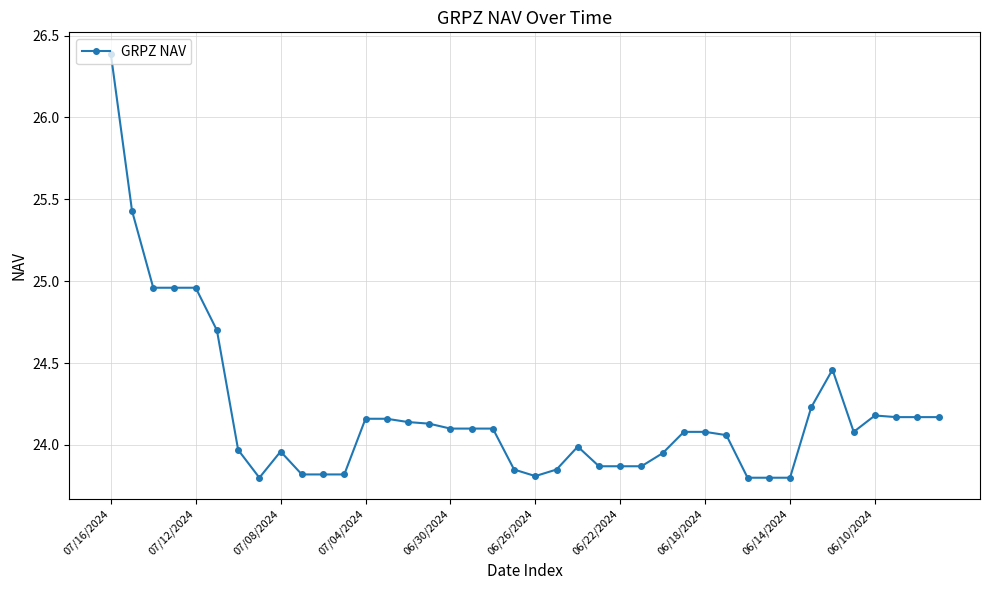

What is the difference between the maximum and second lowest values?

2.6